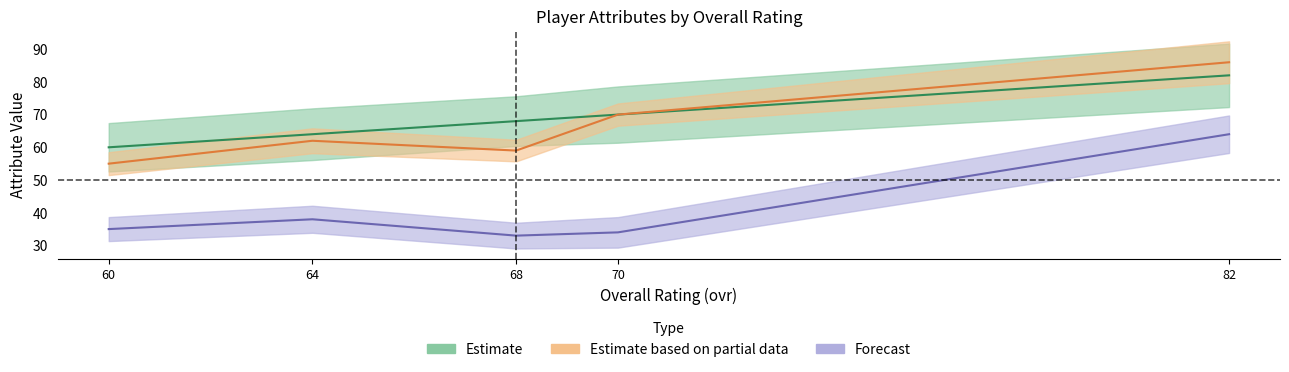

True or false: ovr_raw and strength cross at least once.

False